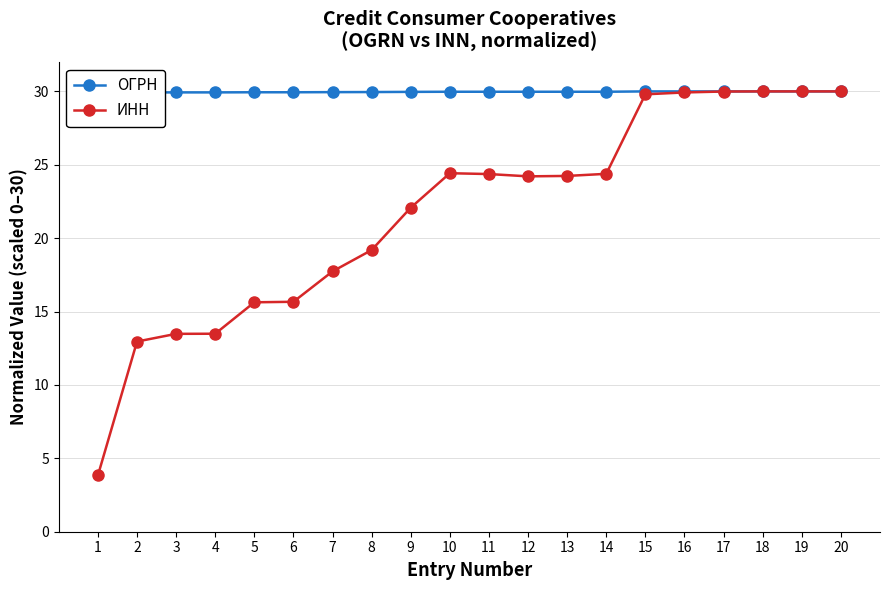

Where is ИНН nearest to the value 16?

6